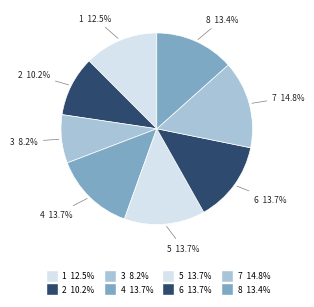

How many slices are in this pie chart?

8